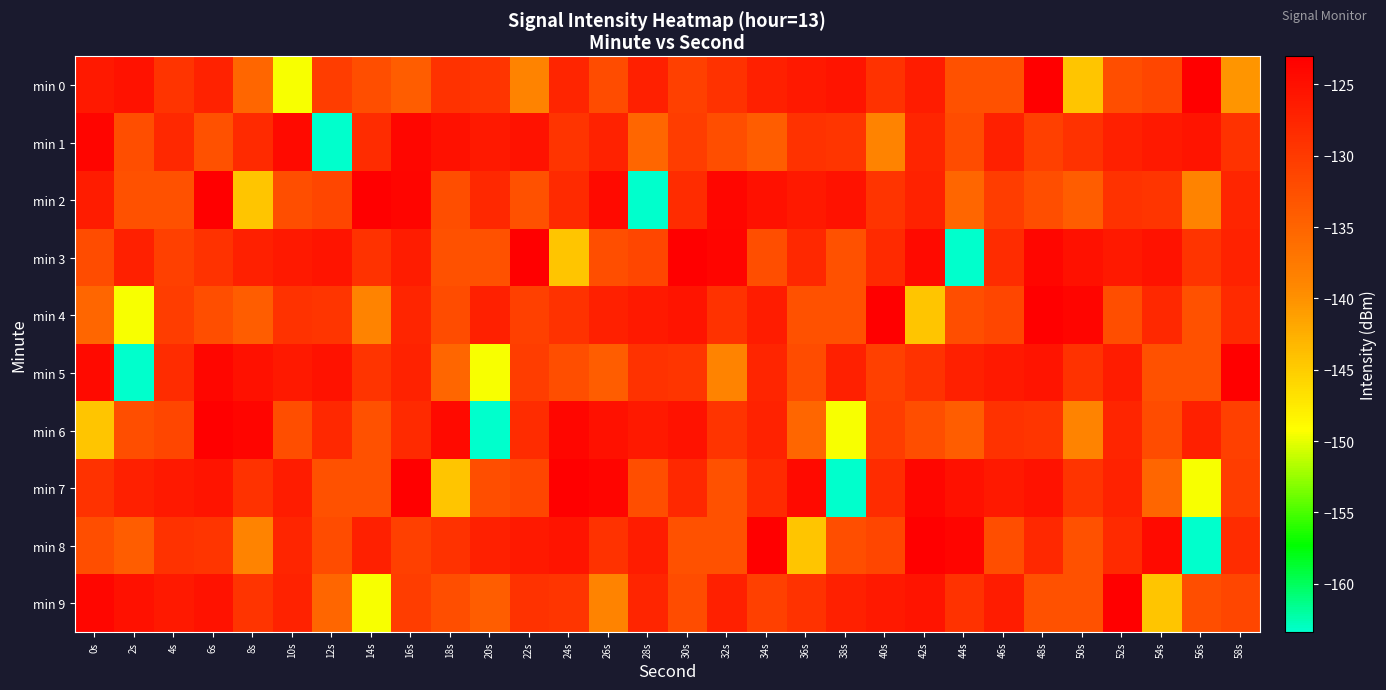

Reading left to right, list all the values displayed in this chart.

min 0: 0s=-126.1	2s=-125.4	4s=-129.3	6s=-127.1	8s=-135.2	10s=-149.5	12s=-130.3	14s=-132.4	16s=-134.1	18s=-129.1	20s=-129.4	22s=-138.7	24s=-127.5	26s=-132.1	28s=-126.8	30s=-130.6	32s=-129.1	34s=-126.9	36s=-126.0	38s=-125.5	40s=-129.1	42s=-126.4	44s=-132.7	46s=-132.7	48s=-123.0	50s=-144.4	52s=-132.5	54s=-131.5	56s=-123.2	58s=-140.4
min 1: 0s=-123.7	2s=-132.4	4s=-127.8	6s=-132.7	8s=-128.2	10s=-124.4	12s=-163.4	14s=-128.3	16s=-123.9	18s=-125.1	20s=-126.1	22s=-125.4	24s=-129.3	26s=-127.1	28s=-135.2	30s=-130.3	32s=-132.4	34s=-134.1	36s=-129.1	38s=-129.4	40s=-138.7	42s=-127.5	44s=-132.1	46s=-126.8	48s=-130.6	50s=-129.1	52s=-126.9	54s=-126.0	56s=-125.5	58s=-129.1
min 2: 0s=-126.4	2s=-132.7	4s=-132.7	6s=-123.0	8s=-144.4	10s=-132.5	12s=-131.5	14s=-123.2	16s=-123.7	18s=-132.4	20s=-127.8	22s=-132.7	24s=-128.2	26s=-124.4	28s=-163.4	30s=-128.3	32s=-123.9	34s=-125.1	36s=-126.1	38s=-125.4	40s=-129.3	42s=-127.1	44s=-135.2	46s=-130.3	48s=-132.4	50s=-134.1	52s=-129.1	54s=-129.4	56s=-138.7	58s=-127.5
min 3: 0s=-132.1	2s=-126.8	4s=-130.6	6s=-129.1	8s=-126.9	10s=-126.0	12s=-125.5	14s=-129.1	16s=-126.4	18s=-132.7	20s=-132.7	22s=-123.0	24s=-144.4	26s=-132.5	28s=-131.5	30s=-123.2	32s=-123.7	34s=-132.4	36s=-127.8	38s=-132.7	40s=-128.2	42s=-124.4	44s=-163.4	46s=-128.3	48s=-123.9	50s=-125.1	52s=-126.1	54s=-125.4	56s=-129.3	58s=-127.1
min 4: 0s=-135.2	2s=-149.5	4s=-130.3	6s=-132.4	8s=-134.1	10s=-129.1	12s=-129.4	14s=-138.7	16s=-127.5	18s=-132.1	20s=-126.8	22s=-130.6	24s=-129.1	26s=-126.9	28s=-126.0	30s=-125.5	32s=-129.1	34s=-126.4	36s=-132.7	38s=-132.7	40s=-123.0	42s=-144.4	44s=-132.5	46s=-131.5	48s=-123.2	50s=-123.7	52s=-132.4	54s=-127.8	56s=-132.7	58s=-128.2
min 5: 0s=-124.4	2s=-163.4	4s=-128.3	6s=-123.9	8s=-125.1	10s=-126.1	12s=-125.4	14s=-129.3	16s=-127.1	18s=-135.2	20s=-149.5	22s=-130.3	24s=-132.4	26s=-134.1	28s=-129.1	30s=-129.4	32s=-138.7	34s=-127.5	36s=-132.1	38s=-126.8	40s=-130.6	42s=-129.1	44s=-126.9	46s=-126.0	48s=-125.5	50s=-129.1	52s=-126.4	54s=-132.7	56s=-132.7	58s=-123.0
min 6: 0s=-144.4	2s=-132.5	4s=-131.5	6s=-123.2	8s=-123.7	10s=-132.4	12s=-127.8	14s=-132.7	16s=-128.2	18s=-124.4	20s=-163.4	22s=-128.3	24s=-123.9	26s=-125.1	28s=-126.1	30s=-125.4	32s=-129.3	34s=-127.1	36s=-135.2	38s=-149.5	40s=-130.3	42s=-132.4	44s=-134.1	46s=-129.1	48s=-129.4	50s=-138.7	52s=-127.5	54s=-132.1	56s=-126.8	58s=-130.6
min 7: 0s=-129.1	2s=-126.9	4s=-126.0	6s=-125.5	8s=-129.1	10s=-126.4	12s=-132.7	14s=-132.7	16s=-123.0	18s=-144.4	20s=-132.5	22s=-131.5	24s=-123.2	26s=-123.7	28s=-132.4	30s=-127.8	32s=-132.7	34s=-128.2	36s=-124.4	38s=-163.4	40s=-128.3	42s=-123.9	44s=-125.1	46s=-126.1	48s=-125.4	50s=-129.3	52s=-127.1	54s=-135.2	56s=-149.5	58s=-130.3
min 8: 0s=-132.4	2s=-134.1	4s=-129.1	6s=-129.4	8s=-138.7	10s=-127.5	12s=-132.1	14s=-126.8	16s=-130.6	18s=-129.1	20s=-126.9	22s=-126.0	24s=-125.5	26s=-129.1	28s=-126.4	30s=-132.7	32s=-132.7	34s=-123.0	36s=-144.4	38s=-132.5	40s=-131.5	42s=-123.2	44s=-123.7	46s=-132.4	48s=-127.8	50s=-132.7	52s=-128.2	54s=-124.4	56s=-163.4	58s=-128.3
min 9: 0s=-123.9	2s=-125.1	4s=-126.1	6s=-125.4	8s=-129.3	10s=-127.1	12s=-135.2	14s=-149.5	16s=-130.3	18s=-132.4	20s=-134.1	22s=-129.1	24s=-129.4	26s=-138.7	28s=-127.5	30s=-132.1	32s=-126.8	34s=-130.6	36s=-129.1	38s=-126.9	40s=-126.0	42s=-125.5	44s=-129.1	46s=-126.4	48s=-132.7	50s=-132.7	52s=-123.0	54s=-144.4	56s=-132.5	58s=-131.5